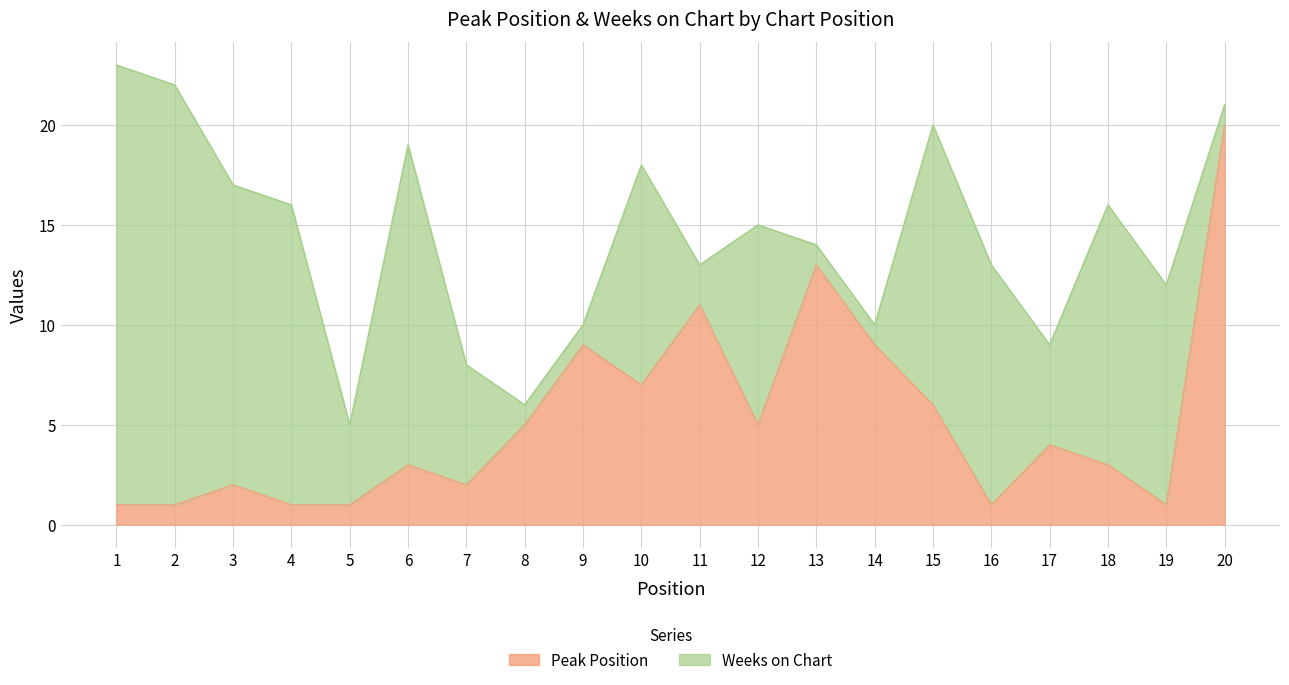

How many data points are less than 4?

10